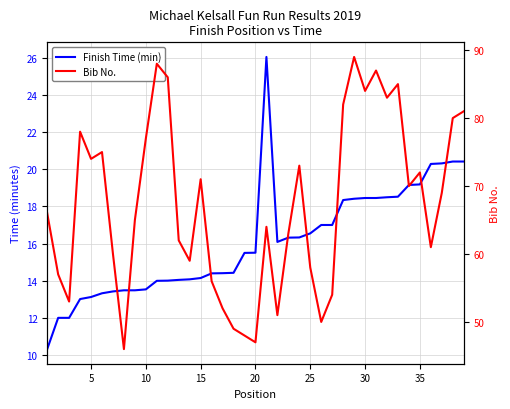

Is this an area chart (filled region under the line)?

No